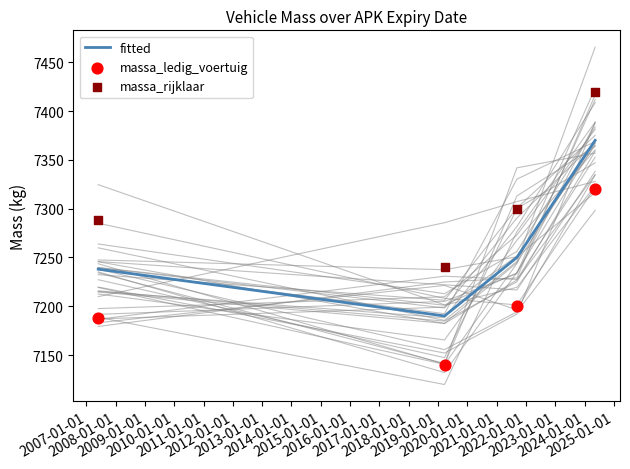

Which series reaches the maximum Y coordinate?

massa_rijklaar